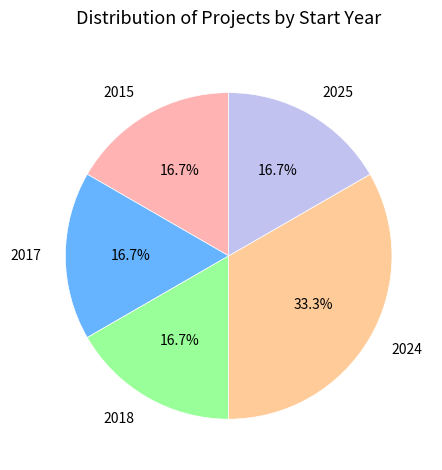

Between 2017 and 2024, which is larger?

2024